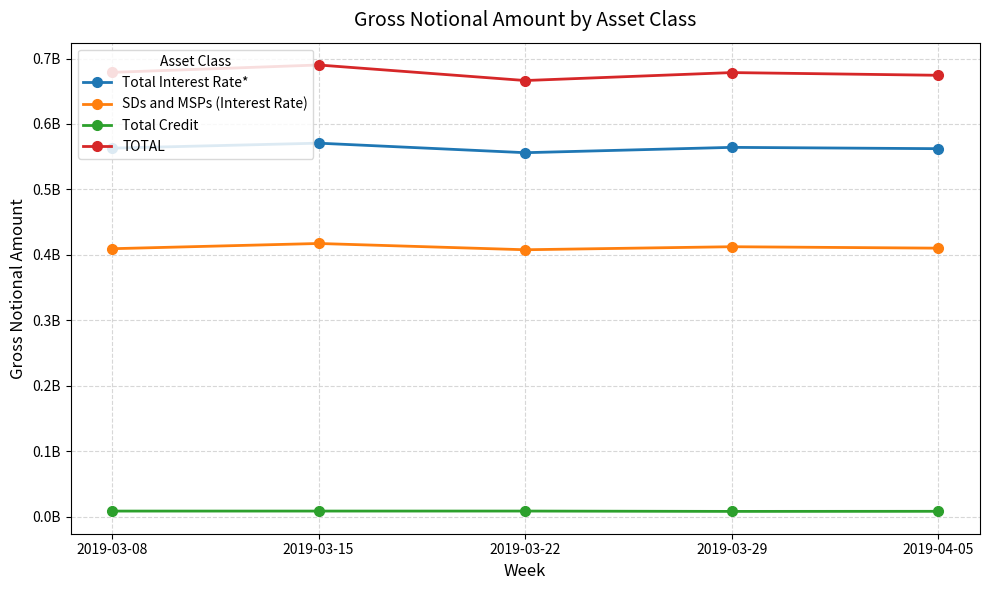

What is the difference between the highest and lowest values at 2019-03-29?

670599325